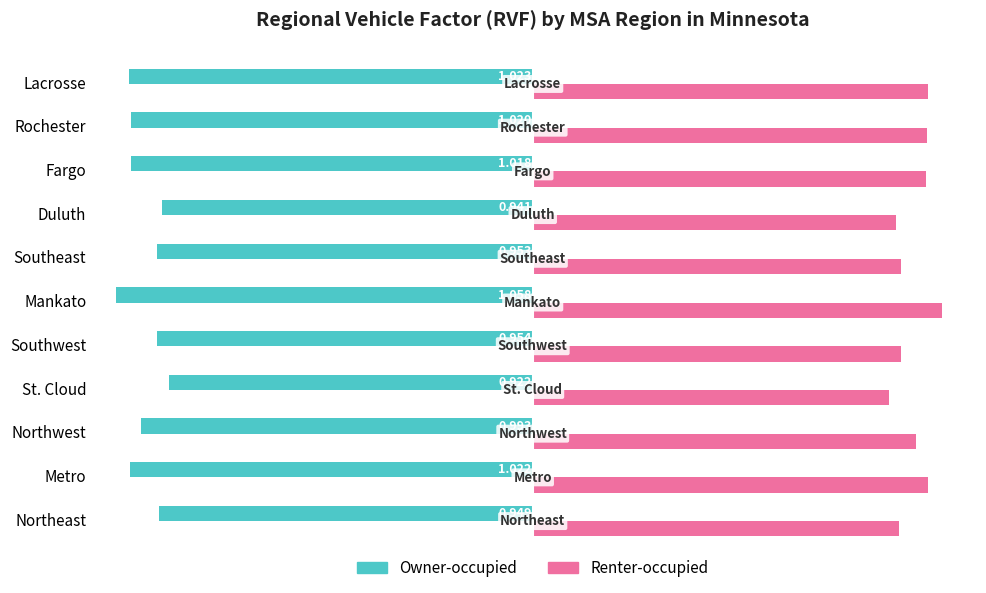

What is the difference between the maximum and second lowest values in the Owner-occupied series?

0.1